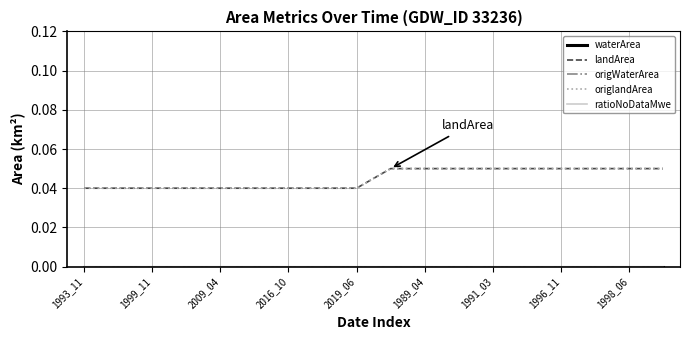

Which series has the largest total across all categories?

landArea